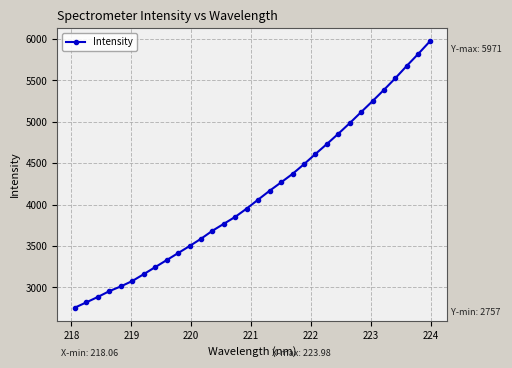

Count the number of values greater than 4060.

16